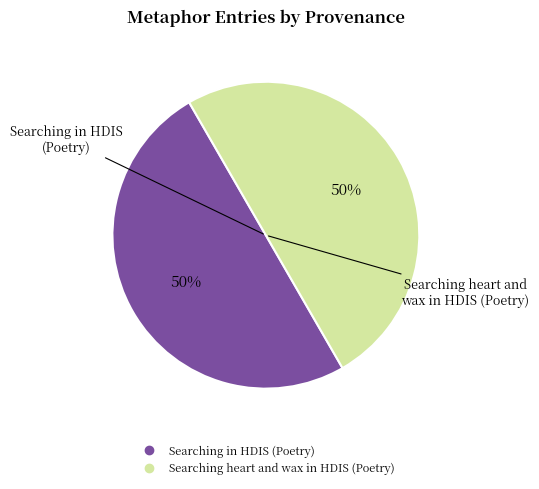

To the nearest percent, what percentage of the pie is Searching in HDIS (Poetry)?

50%